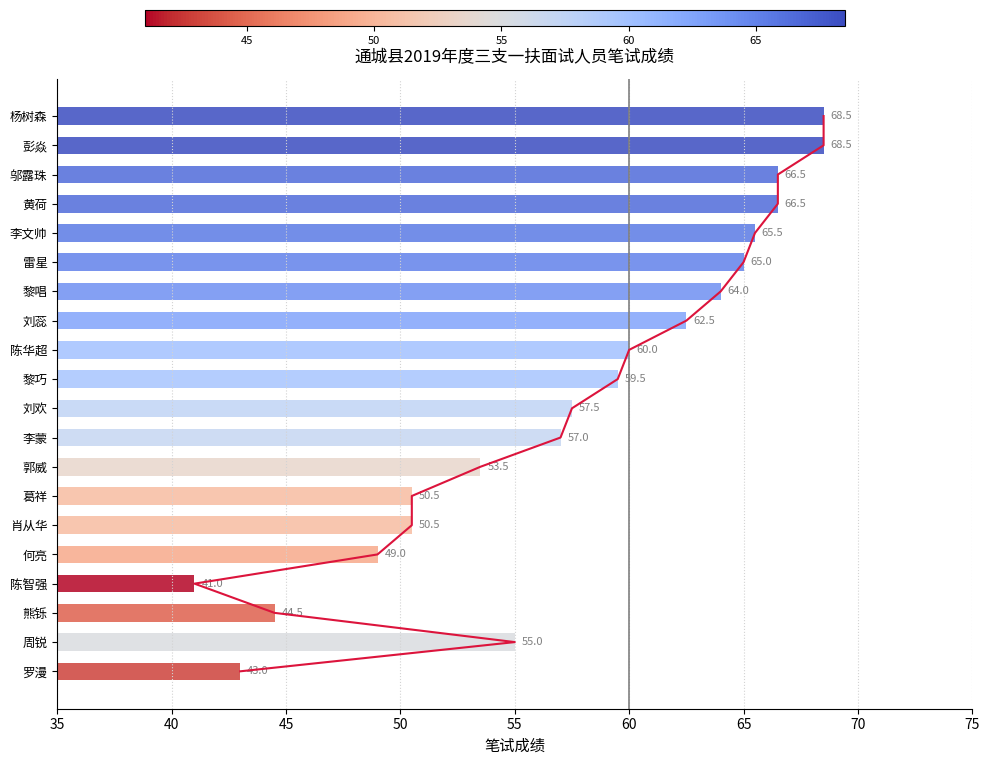

Is it true that the value at 35 is 34?

False